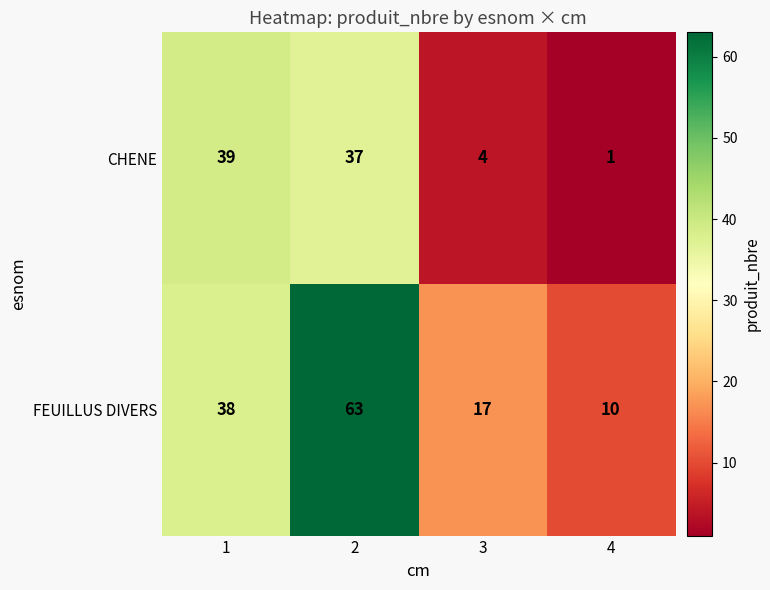

What is the difference between the second highest and minimum values in the FEUILLUS DIVERS series?

28